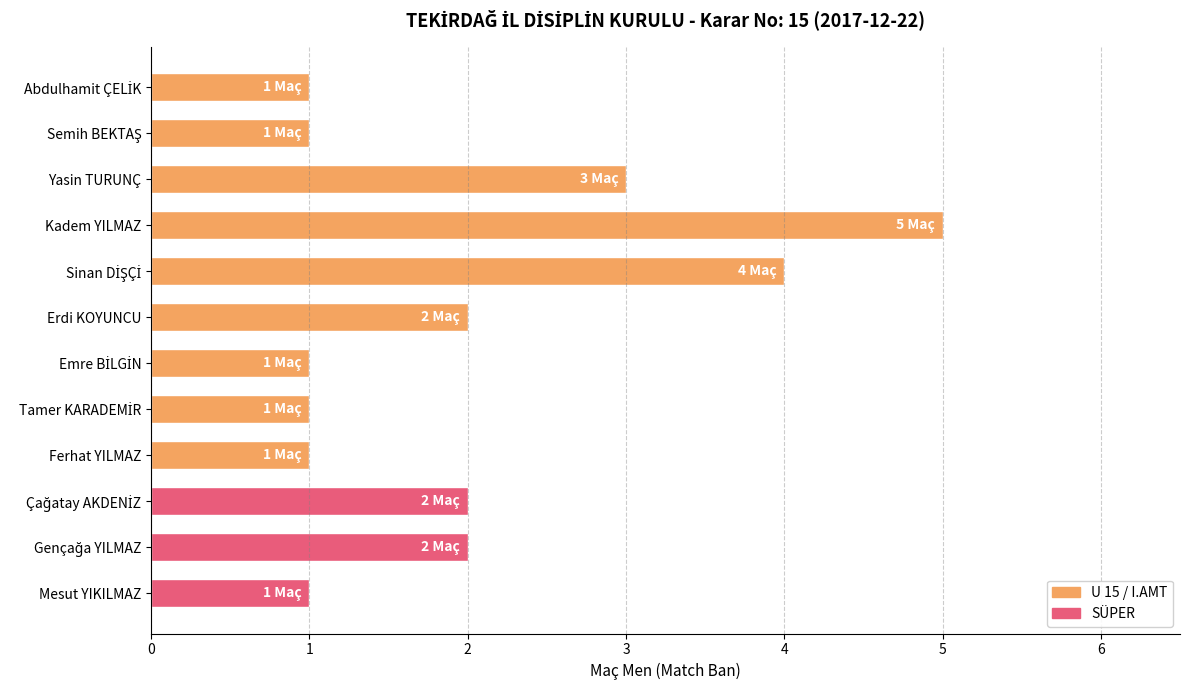

The value at Yasin TURUNÇ is 3. True or false?

True